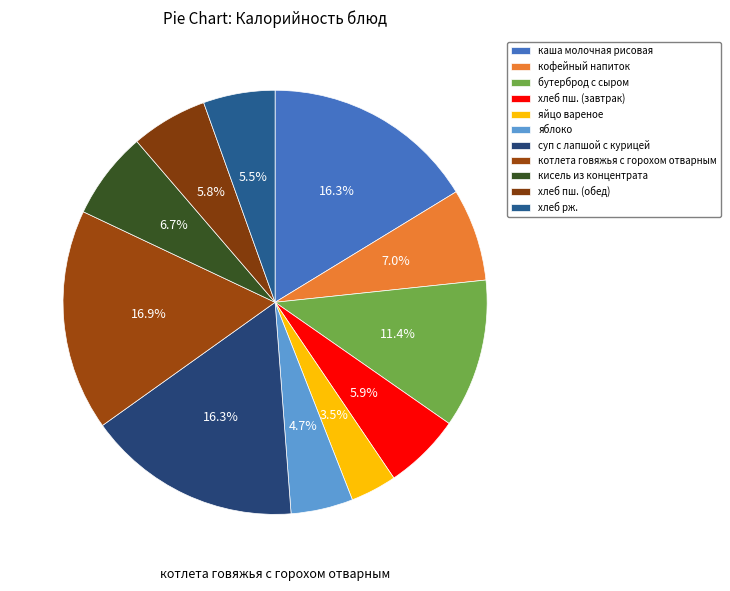

Does суп с лапшой с курицей account for over 50% of the chart?

No